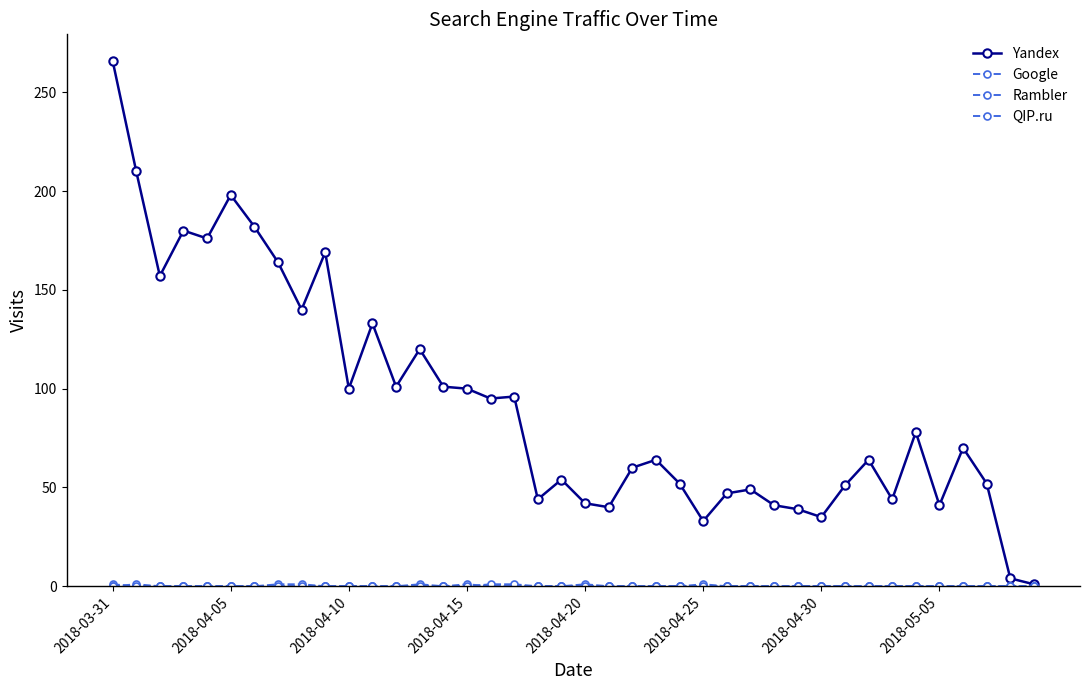

In Yandex, how many points are higher than both neighbors (excluding endpoints)?

12